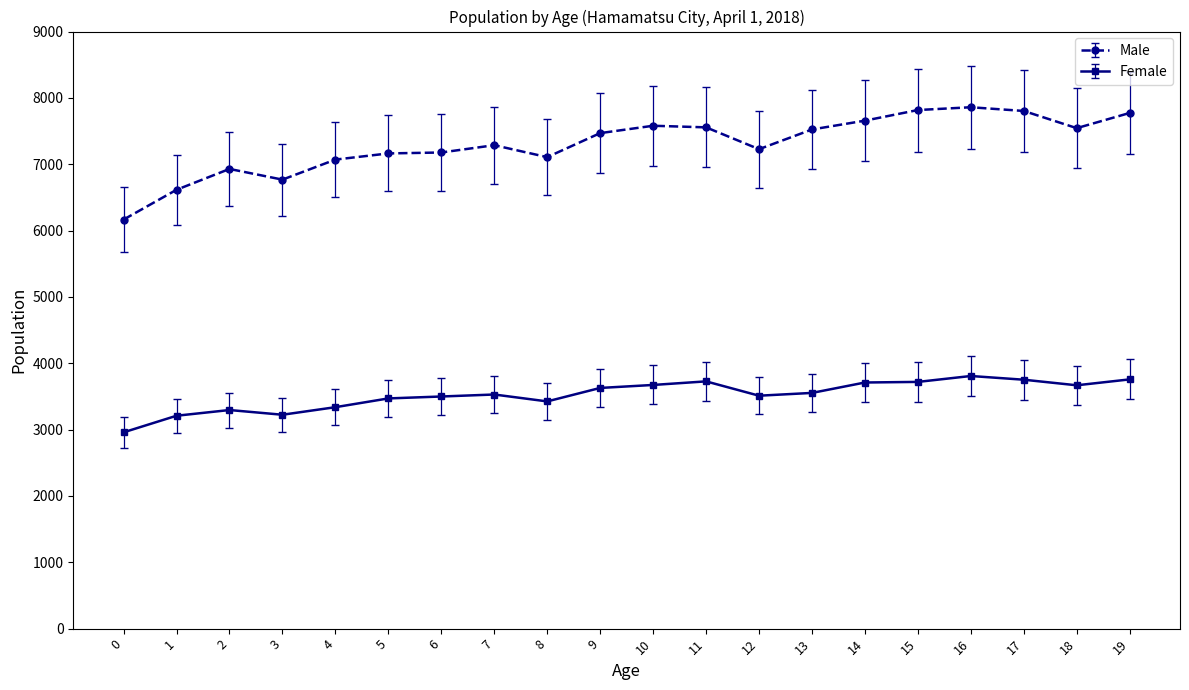

Rank the series at 6 from highest to lowest value.

Male, Female